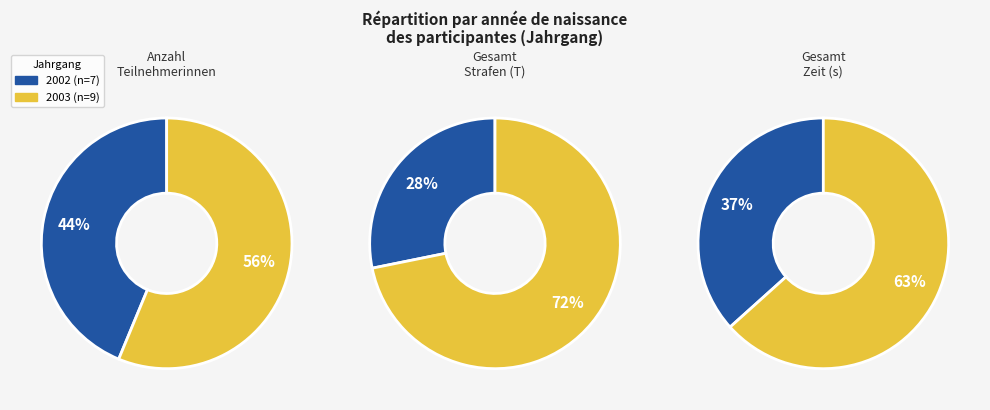

To the nearest percent, what is the combined percentage of 2003 and 2002?

100%